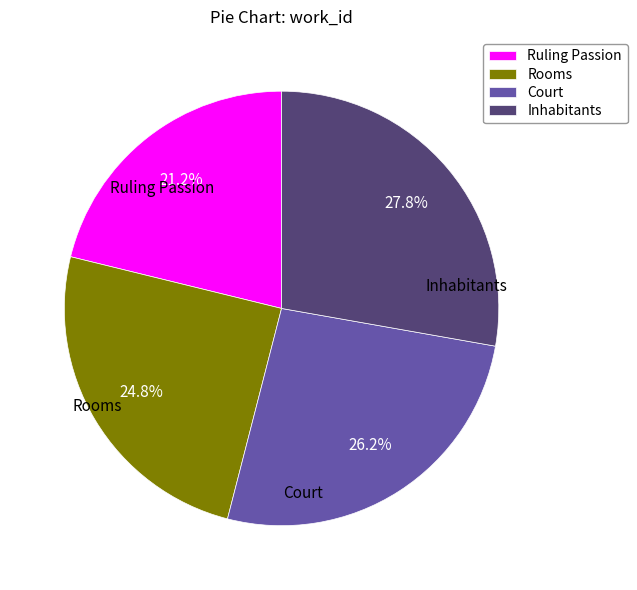

Combined, do Ruling Passion and Inhabitants account for over 50%?

No